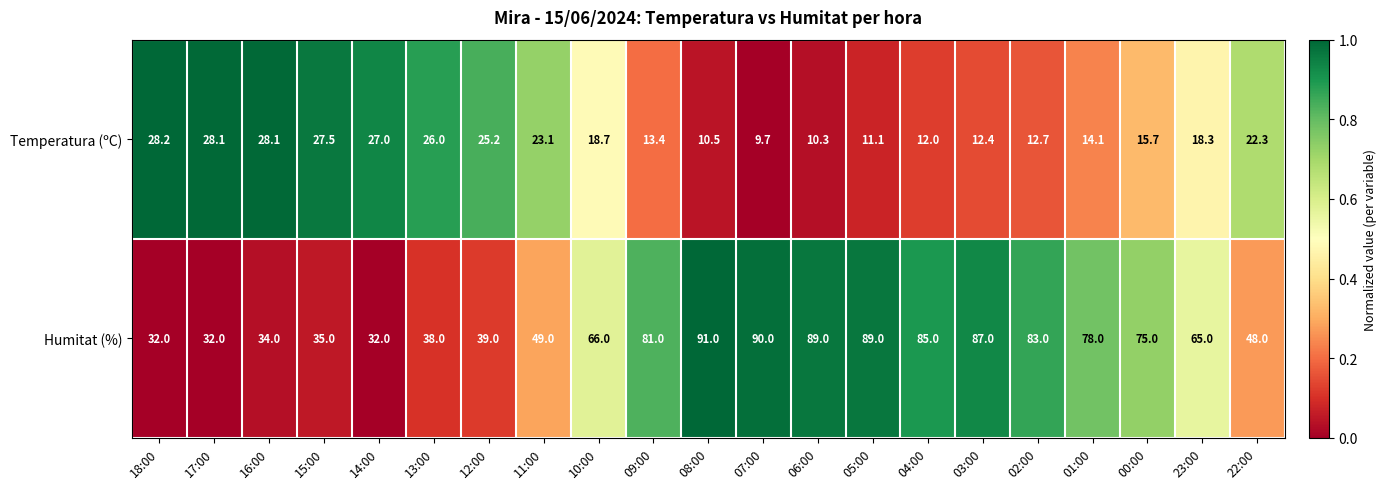

Where is Humitat (%) nearest to the value 61?

23:00